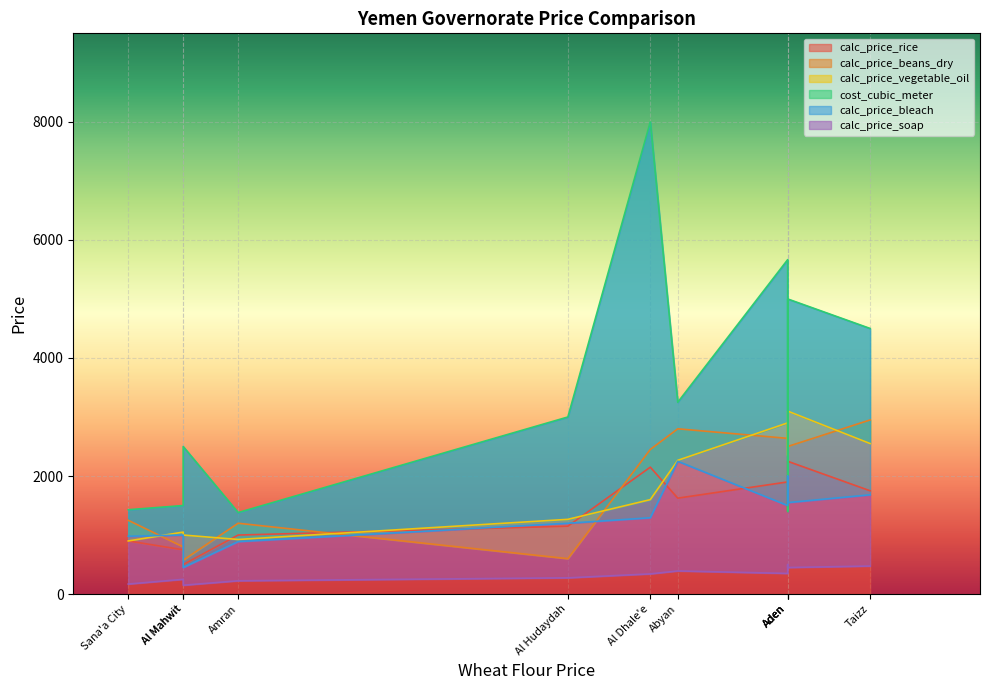

What are all the series names shown in the legend?

calc_price_rice, calc_price_beans_dry, calc_price_vegetable_oil, cost_cubic_meter, calc_price_bleach, calc_price_soap